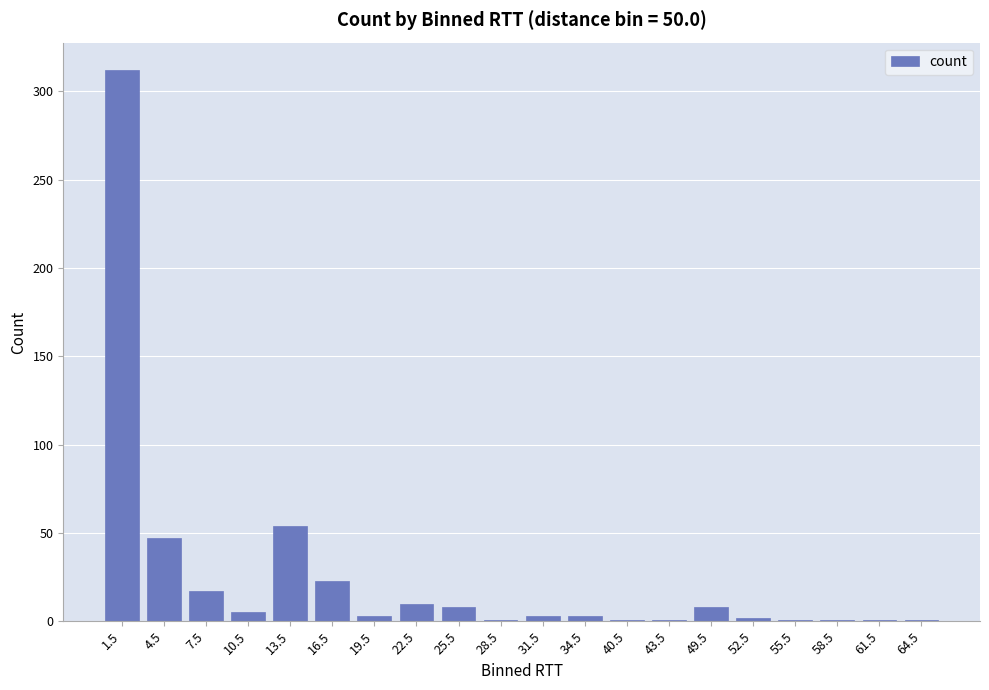

What is the label of the 8th bar from the left?

22.5